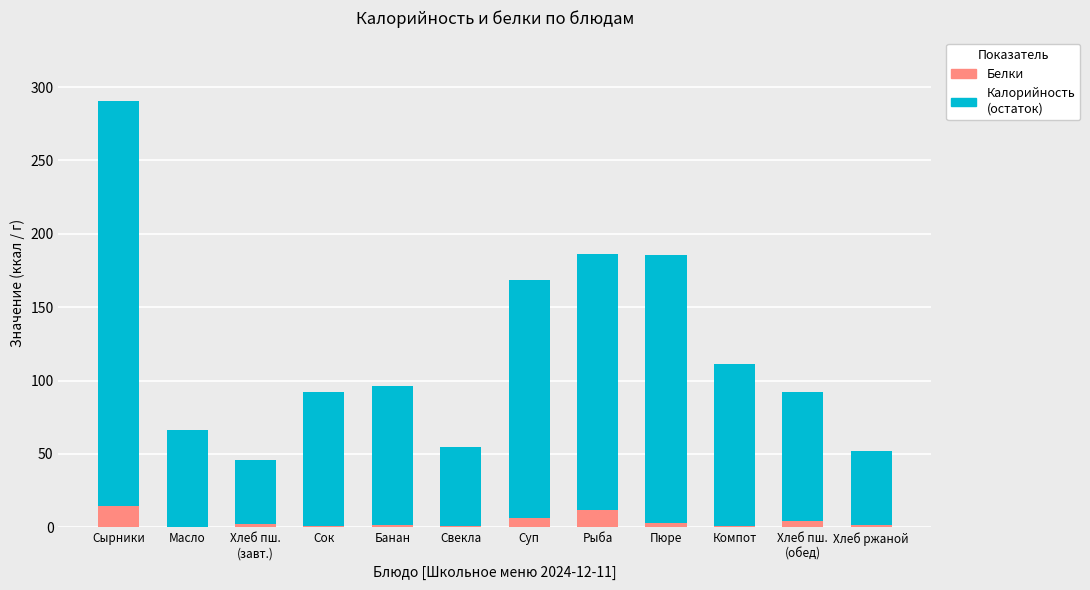

Does the chart contain stacked bars?

Yes